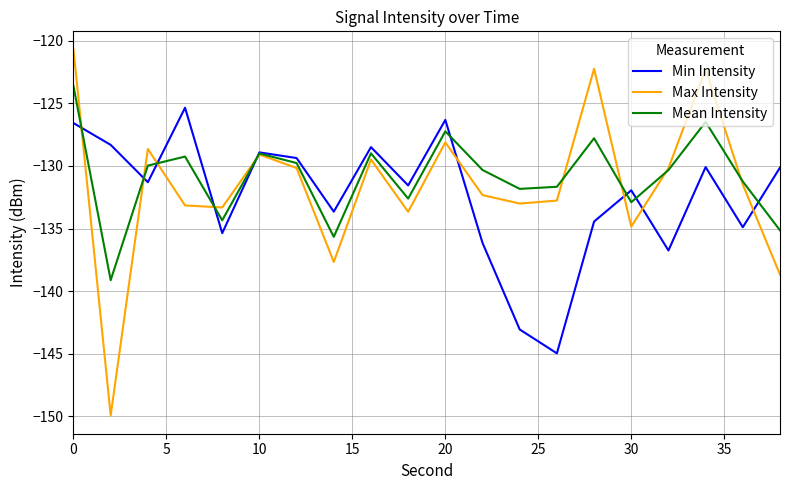

What is the minimum value shown in the chart?

-149.9